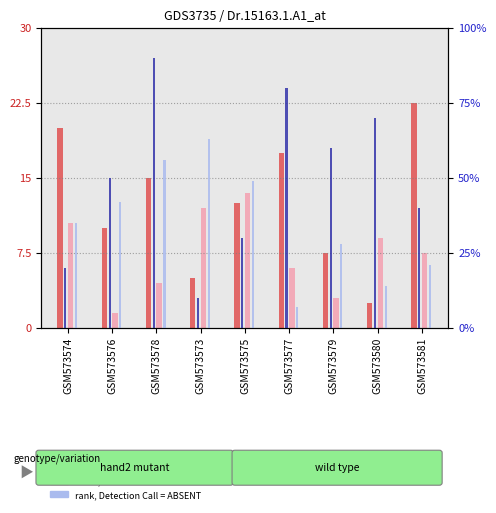

Reading right to left, transcribe all the data shown in this chart.

count: GSM573581=22.5	GSM573580=2.5	GSM573579=7.5	GSM573577=17.5	GSM573575=12.5	GSM573573=5.0	GSM573578=15.0	GSM573576=10.0	GSM573574=20.0
value, Detection Call = ABSENT: GSM573581=7.5	GSM573580=9.0	GSM573579=3.0	GSM573577=6.0	GSM573575=13.5	GSM573573=12.0	GSM573578=4.5	GSM573576=1.5	GSM573574=10.5
percentile rank within the sample: GSM573581=40.0	GSM573580=70.0	GSM573579=60.0	GSM573577=80.0	GSM573575=30.0	GSM573573=10.0	GSM573578=90.0	GSM573576=50.0	GSM573574=20.0
rank, Detection Call = ABSENT: GSM573581=21.0	GSM573580=14.0	GSM573579=28.0	GSM573577=7.0	GSM573575=49.0	GSM573573=63.0	GSM573578=56.0	GSM573576=42.0	GSM573574=35.0